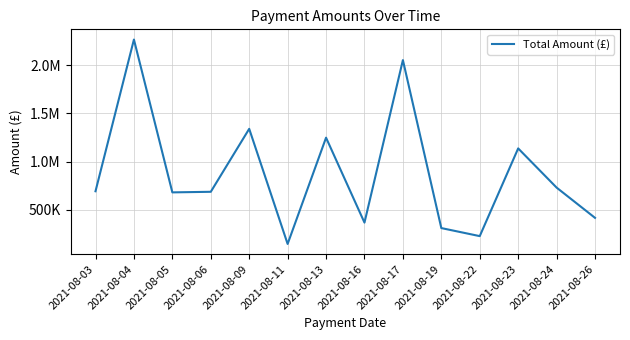

Between 2021-08-22 and 2021-08-09, which is larger?

2021-08-09